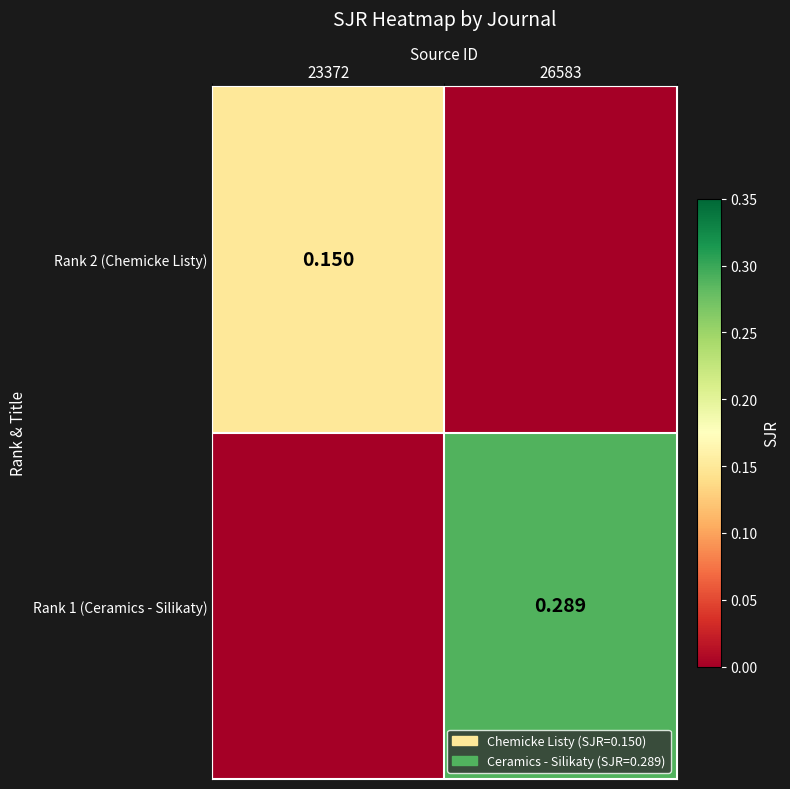

Is the value of Rank 1 (Ceramics - Silikaty) at 26583 greater than the value of Rank 2 (Chemicke Listy) at 23372?

Yes